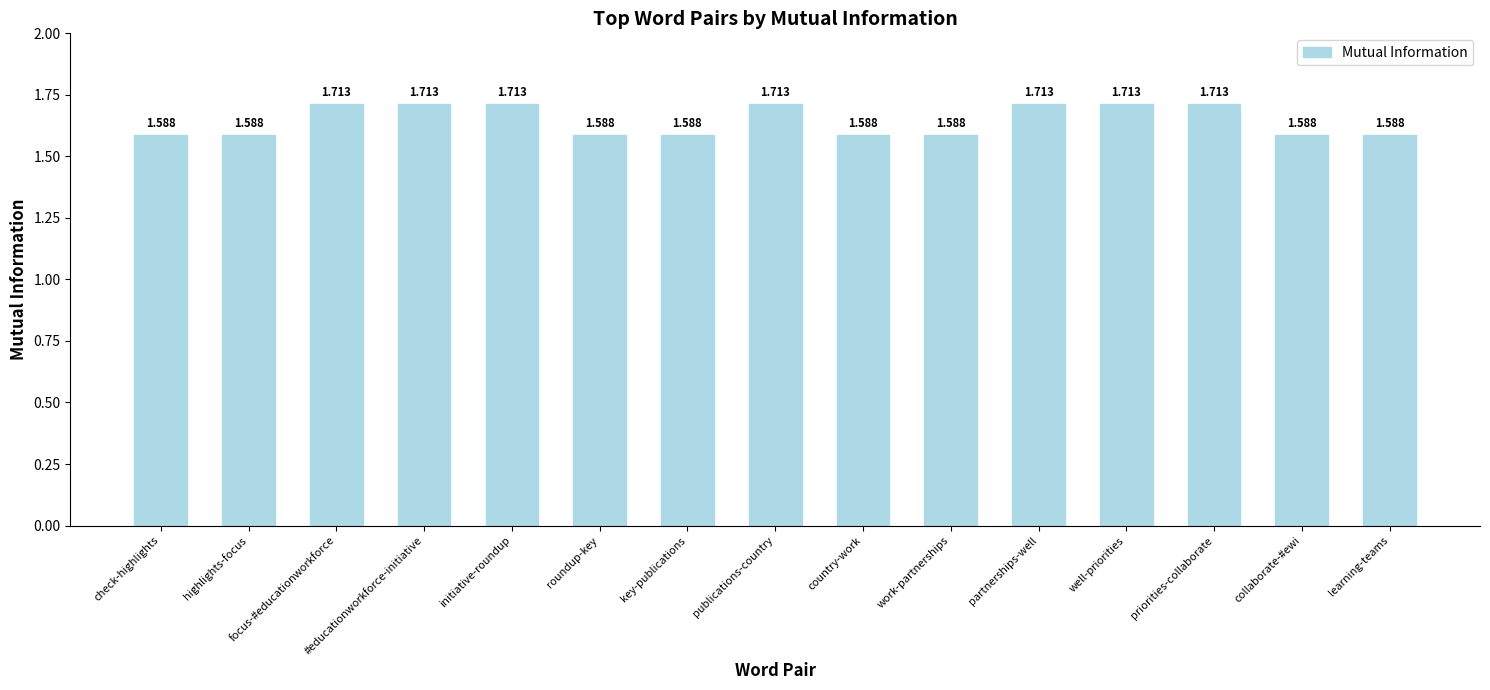

The chart shows a value of 0.6 at roundup-key. True or false?

False